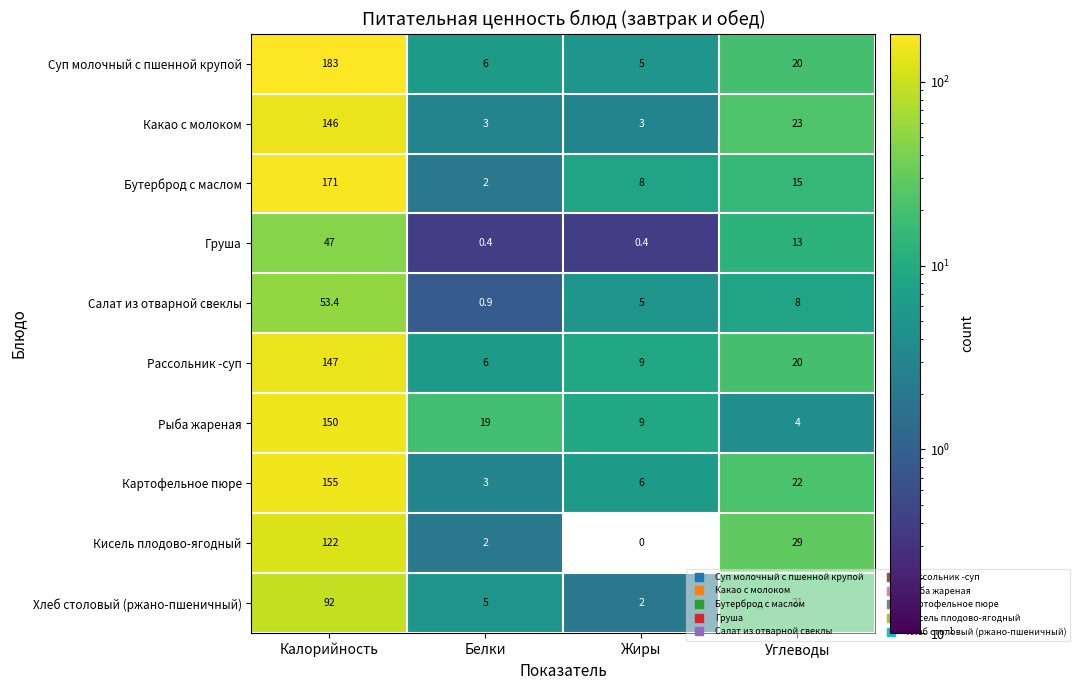

Count the number of data series in this chart.

10